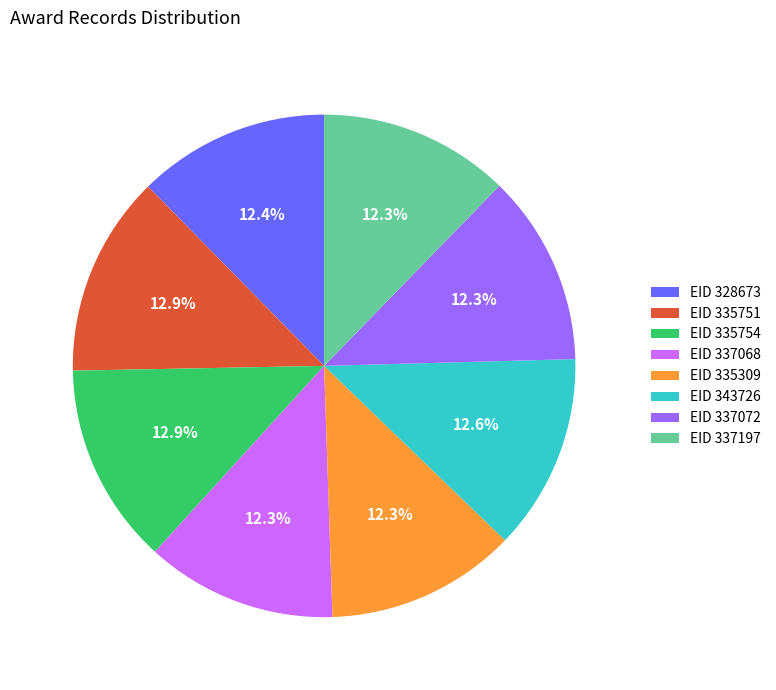

Combined, do EID 335754 and EID 328673 account for over 50%?

No